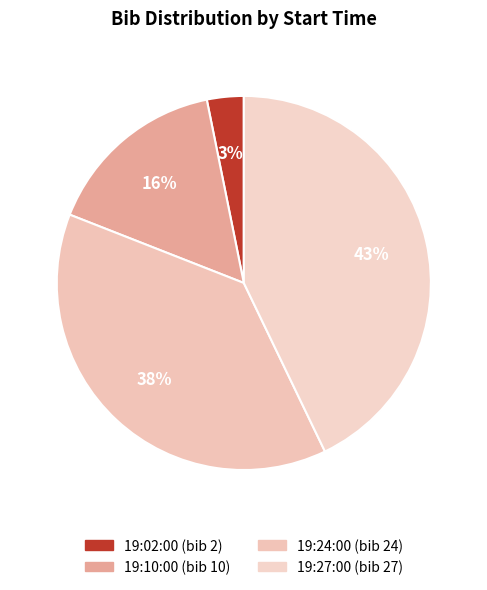

Rank the categories by value from lowest to highest.

19:02:00, 19:10:00, 19:24:00, 19:27:00